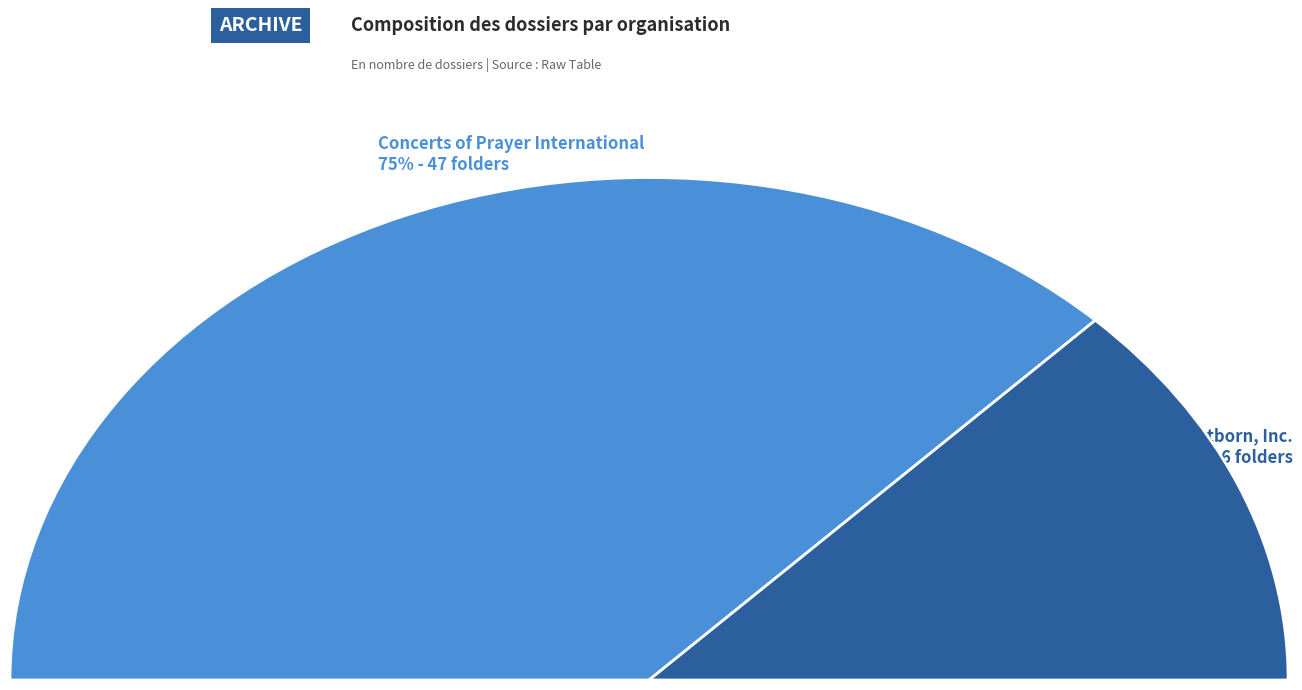

To the nearest percent, what portion does Concerts of Prayer International represent?

75%